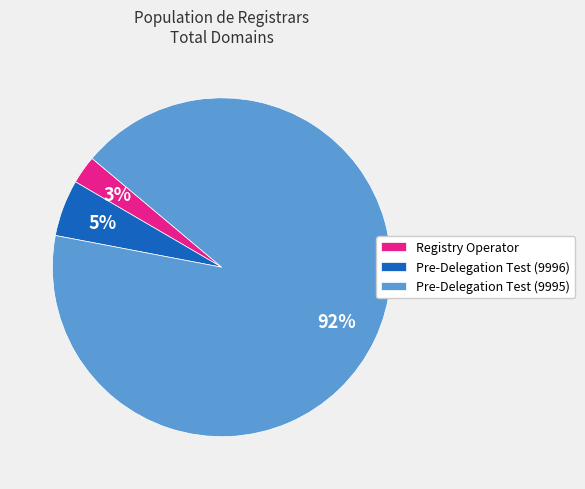

Which has a higher value, Registry Operator or Pre-Delegation Test (9995)?

Pre-Delegation Test (9995)